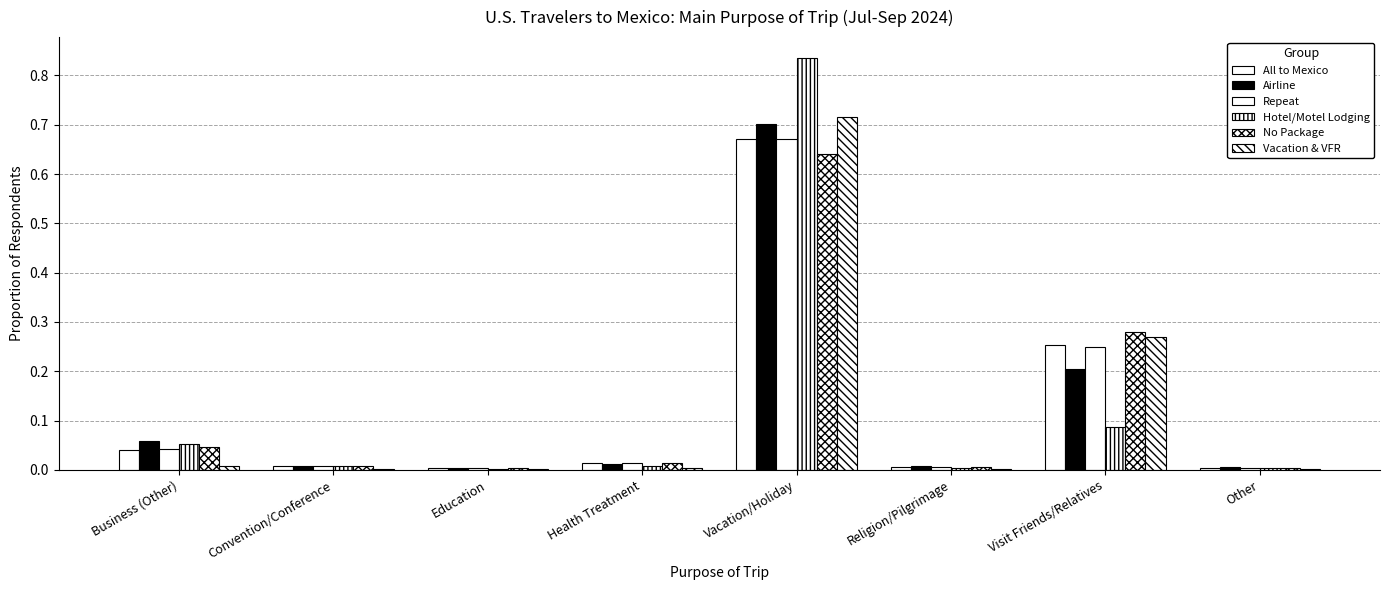

Which has a higher value, Other or Visit Friends/Relatives?

Visit Friends/Relatives